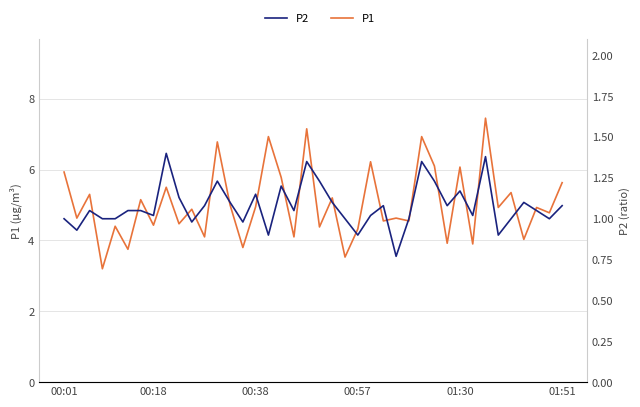

Where is P1 nearest to the value 5?

13